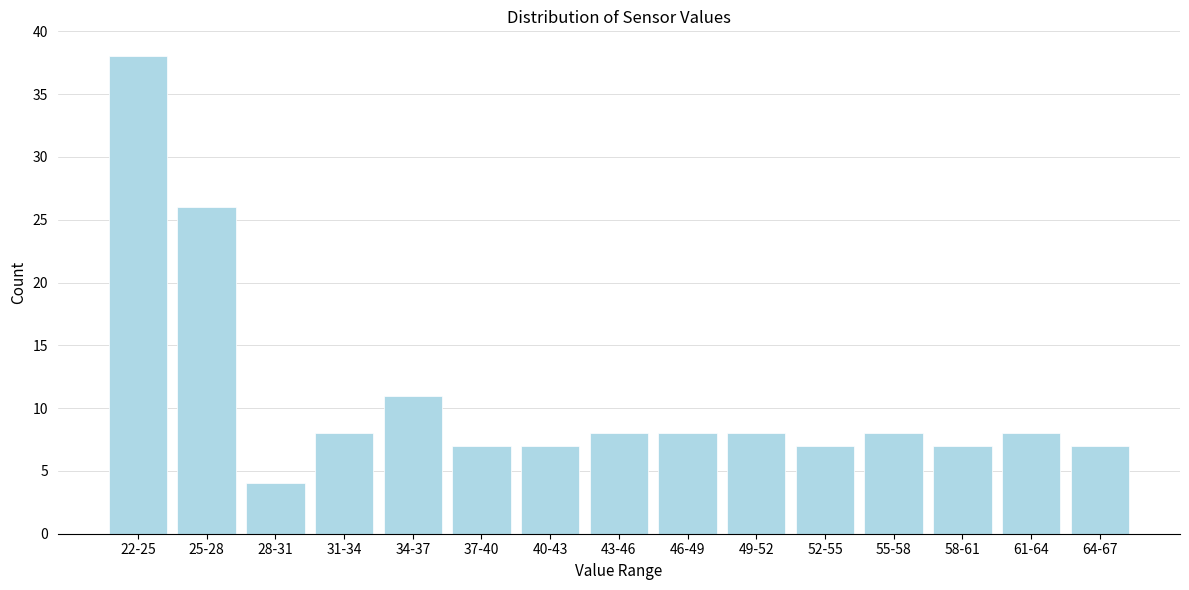

Reading right to left, list all the values displayed in this chart.

64-67=7	61-64=8	58-61=7	55-58=8	52-55=7	49-52=8	46-49=8	43-46=8	40-43=7	37-40=7	34-37=11	31-34=8	28-31=4	25-28=26	22-25=38